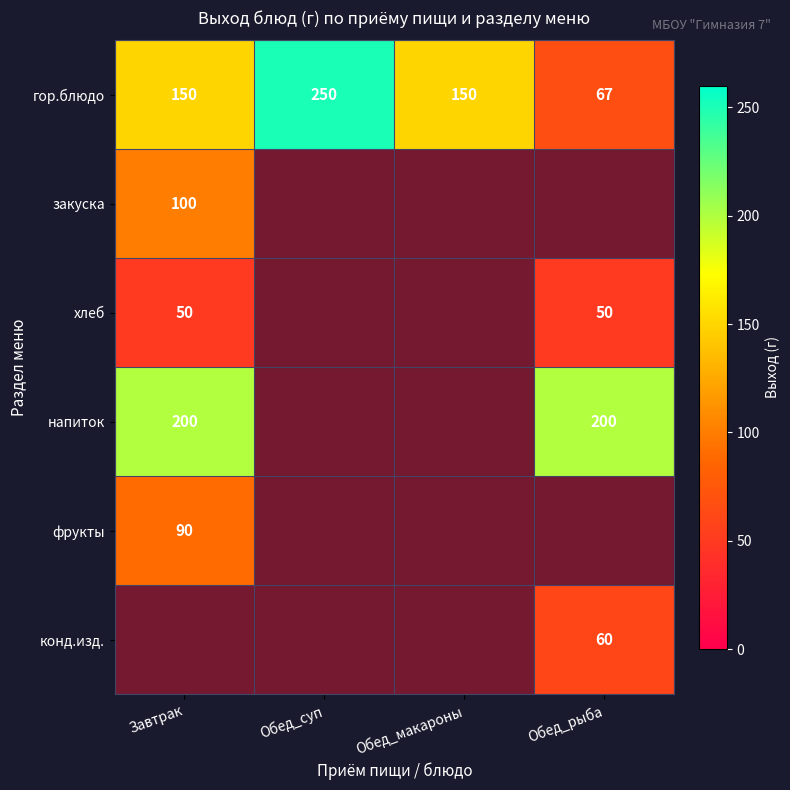

The хлеб series shows 18 at Завтрак. True or false?

False